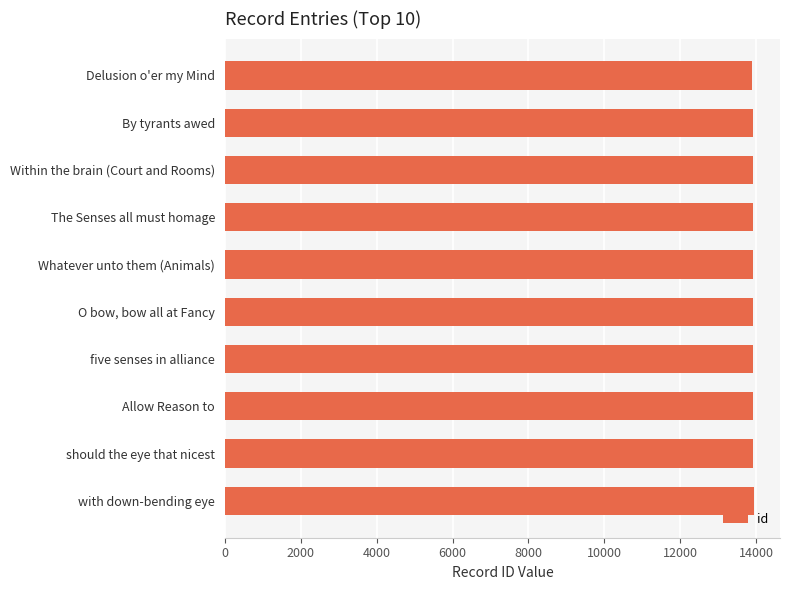

List the labels in order of value, smallest first.

Delusion o'er my Mind, By tyrants awed, Within the brain (Court and Rooms), The Senses all must homage, Whatever unto them (Animals), O bow, bow all at Fancy, five senses in alliance, Allow Reason to, should the eye that nicest, with down-bending eye